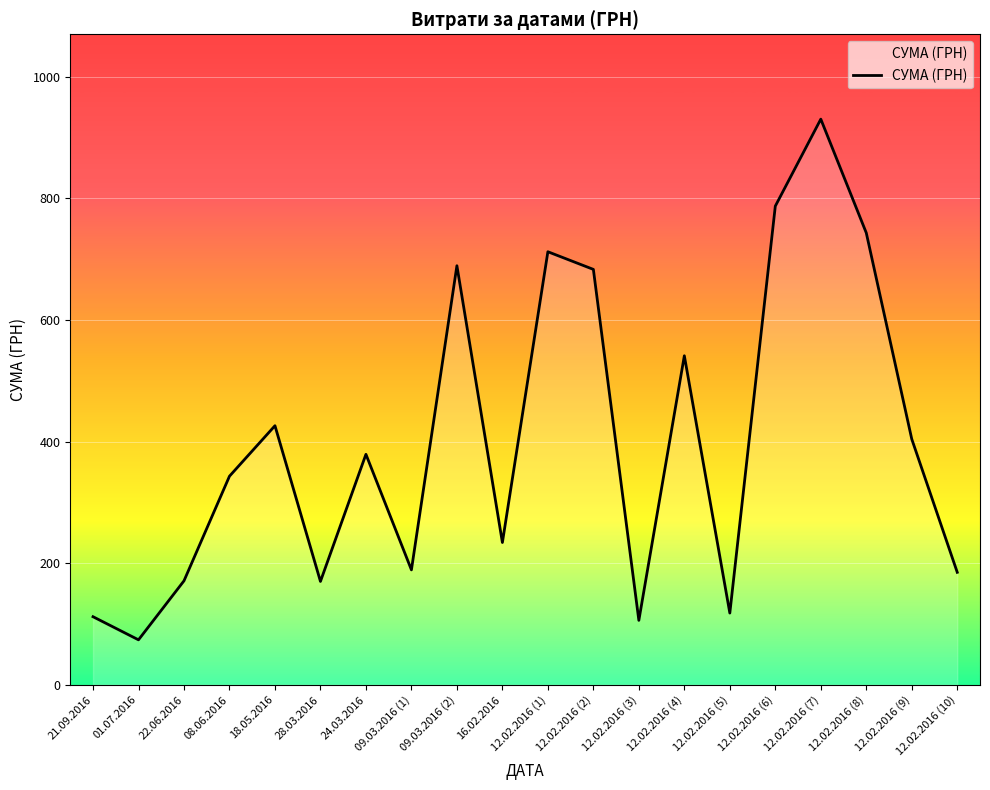

What is the difference between the maximum and minimum values?

856